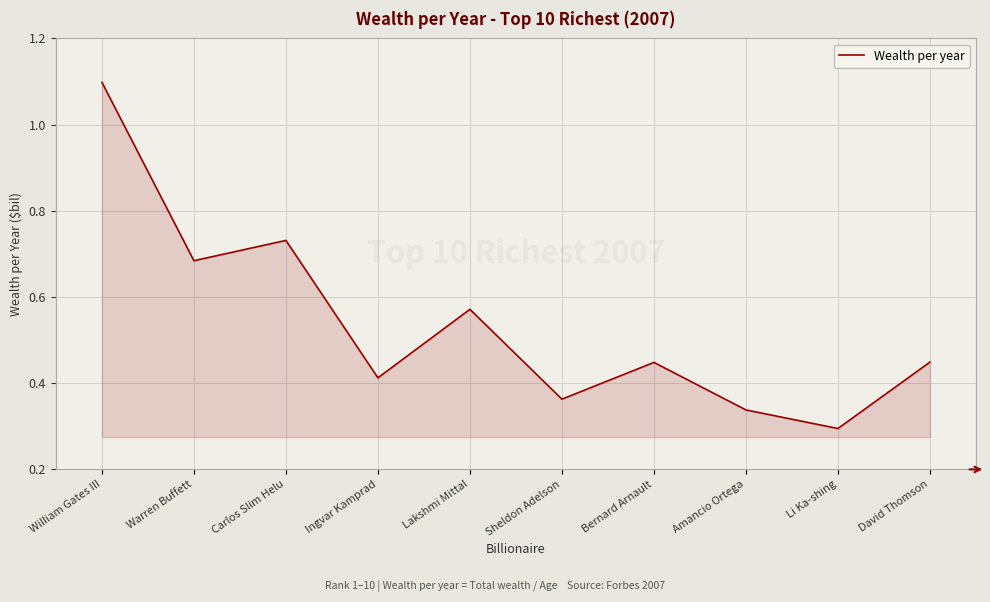

At which label is the value closest to 0?

Li Ka-shing